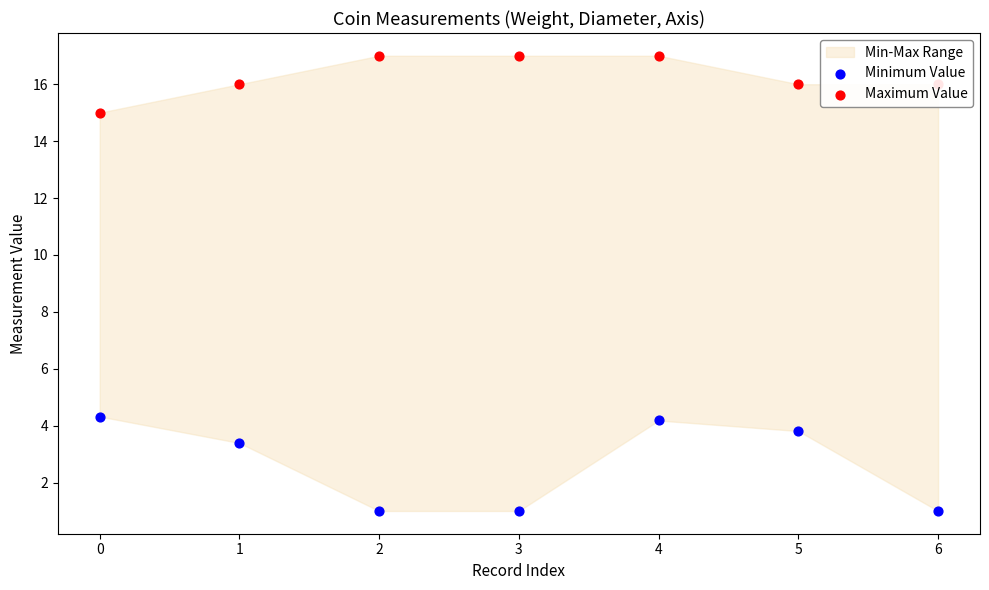

Which series has the largest total across all categories?

Maximum Value